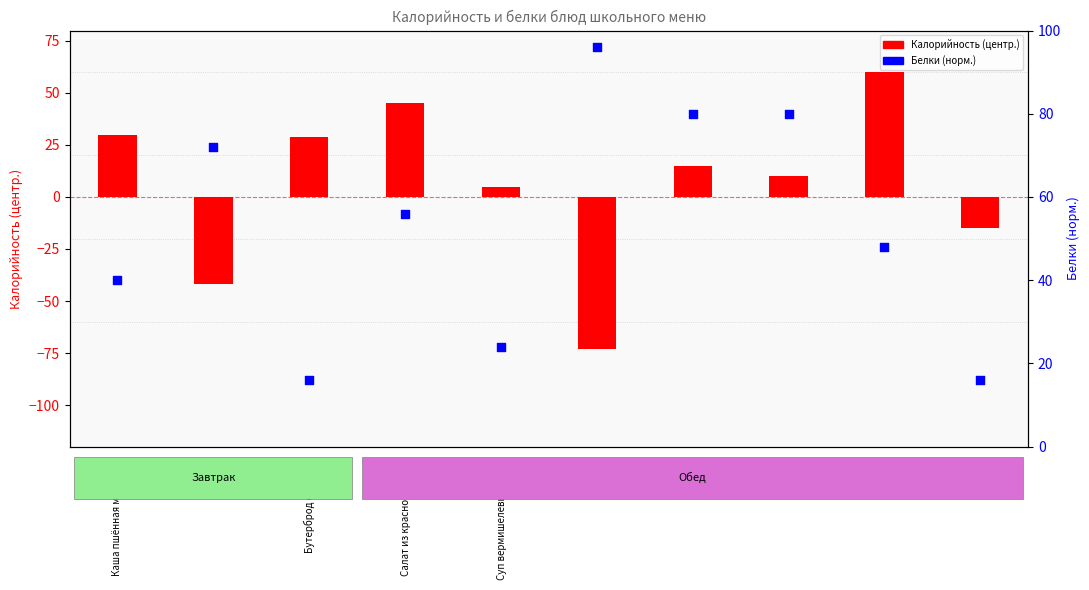

Is the value of Белки (норм.) at Каша пшённая молочная greater than the value of Калорийность (центр.) at хлеб?

No